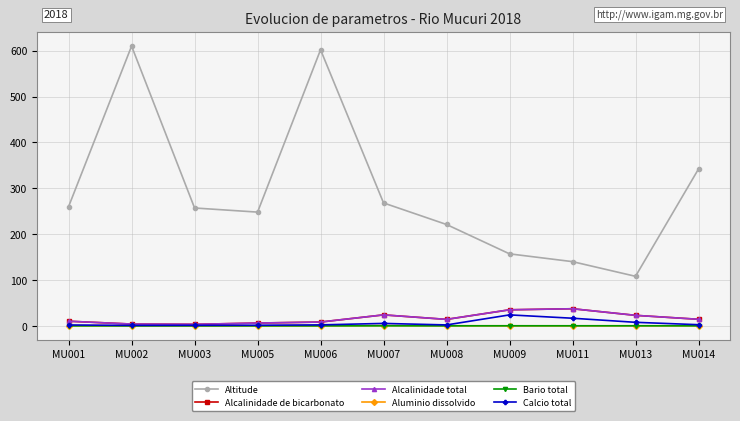

Does the chart have visible grid lines?

Yes